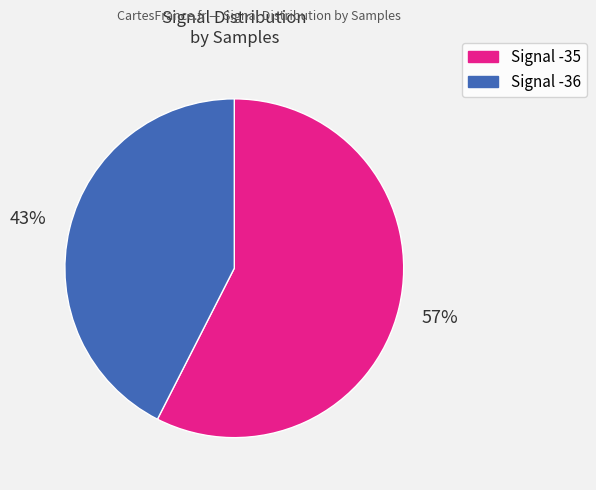

Does Signal -36 account for over 50% of the chart?

No